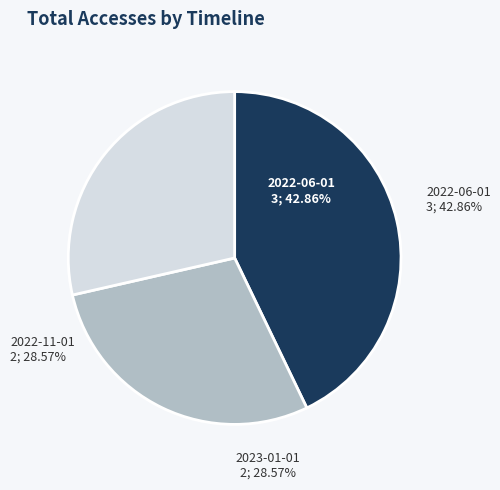

What portion of the pie excludes 2022-06-01?

57.1%